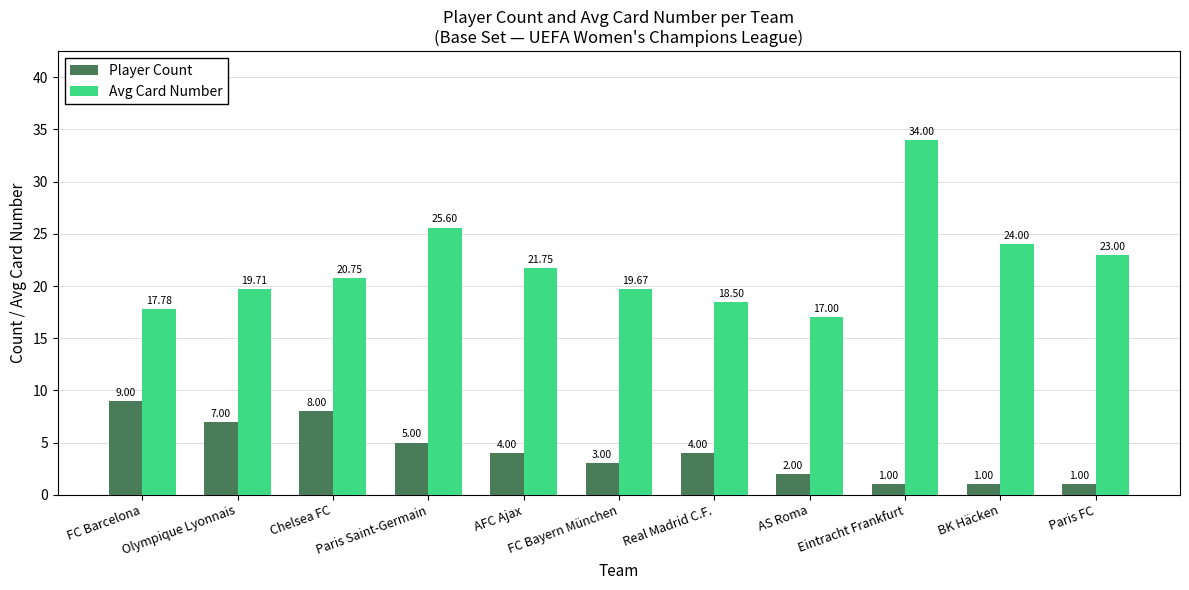

The value of Avg Card Number at AFC Ajax is 21.8. True or false?

True